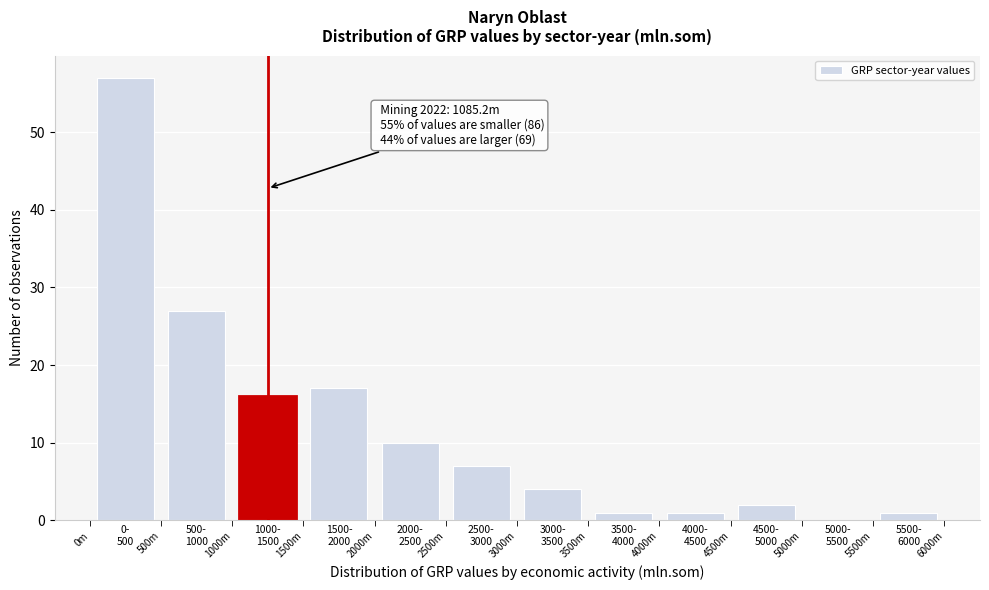

What is the sum of all values?

143